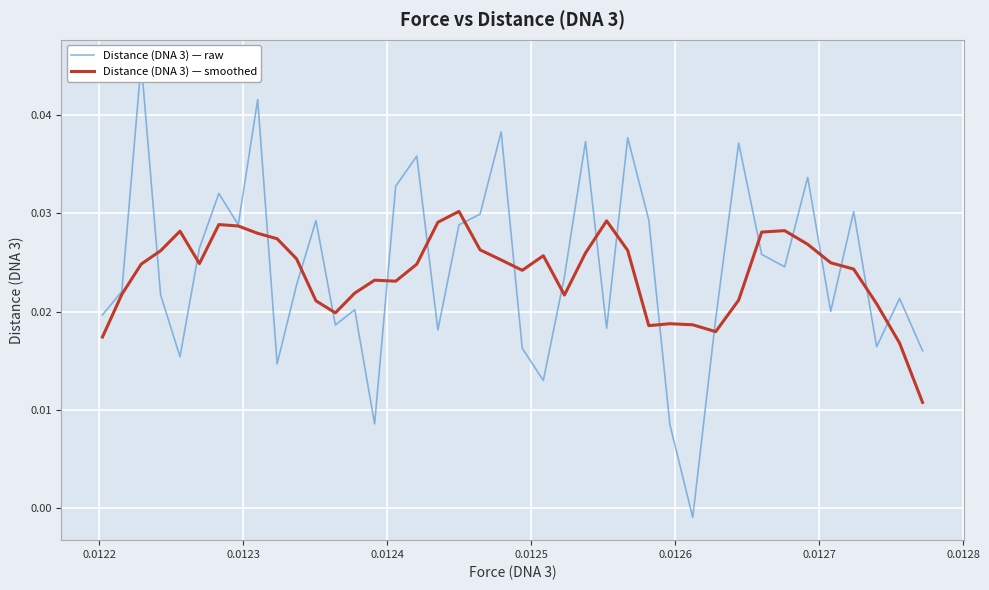

In Distance (DNA 3) — raw, how many points are lower than both neighbors (excluding endpoints)?

12